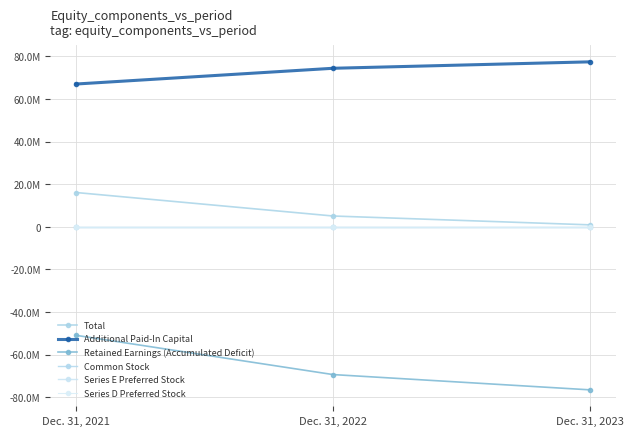

How many data points in Common Stock are above 109?

1